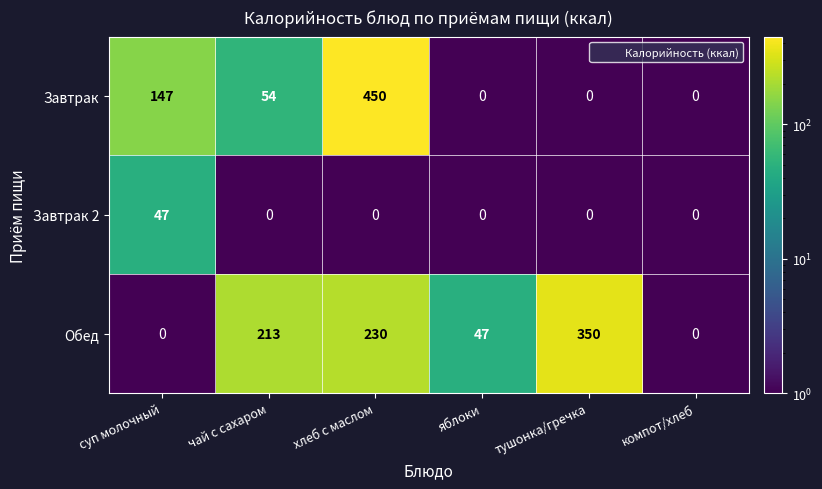

True or false: Завтрак has a value of 0 at яблоки.

True